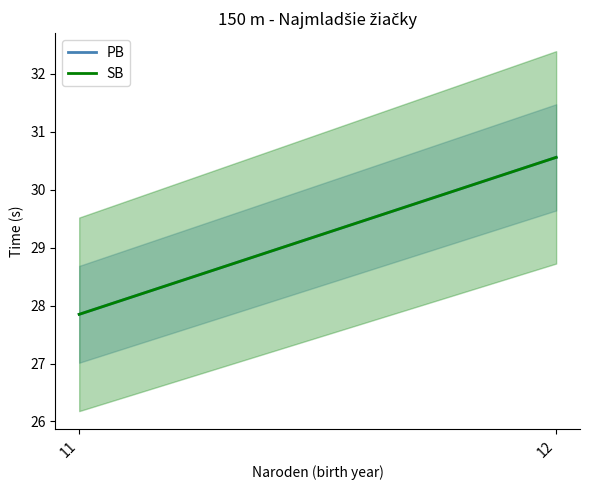

Where does the PB series first go above 30?

12